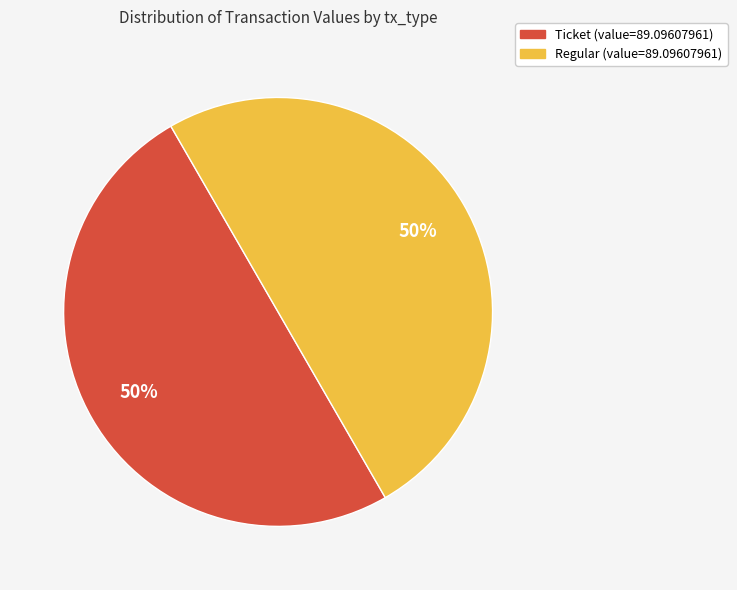

Count the number of slices in the pie.

2